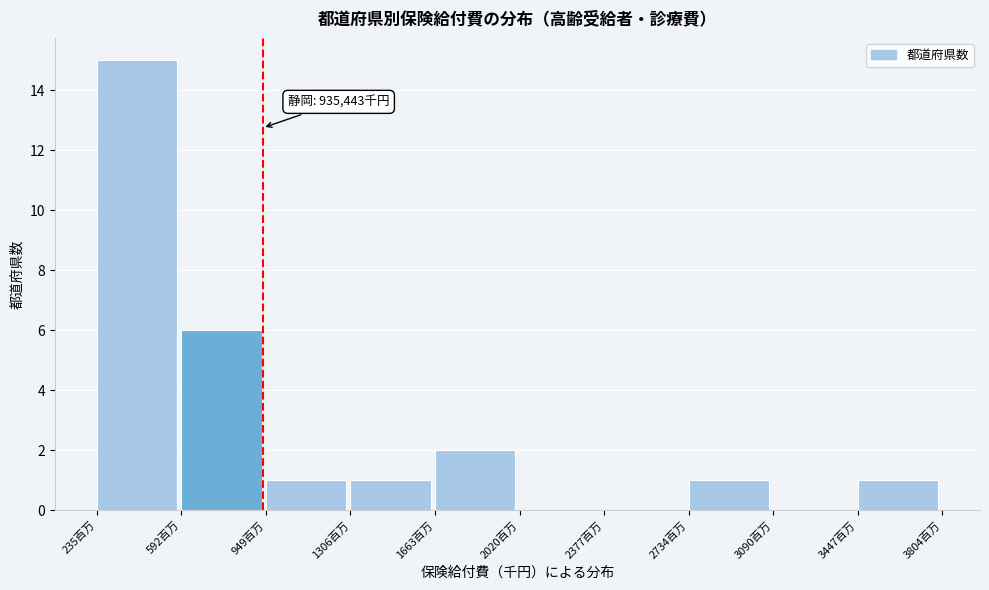

Reading left to right, list all the values displayed in this chart.

235百万=15	592百万=6	949百万=1	1306百万=1	1663百万=2	2020百万=0	2377百万=0	2734百万=1	3090百万=0	3447百万=1